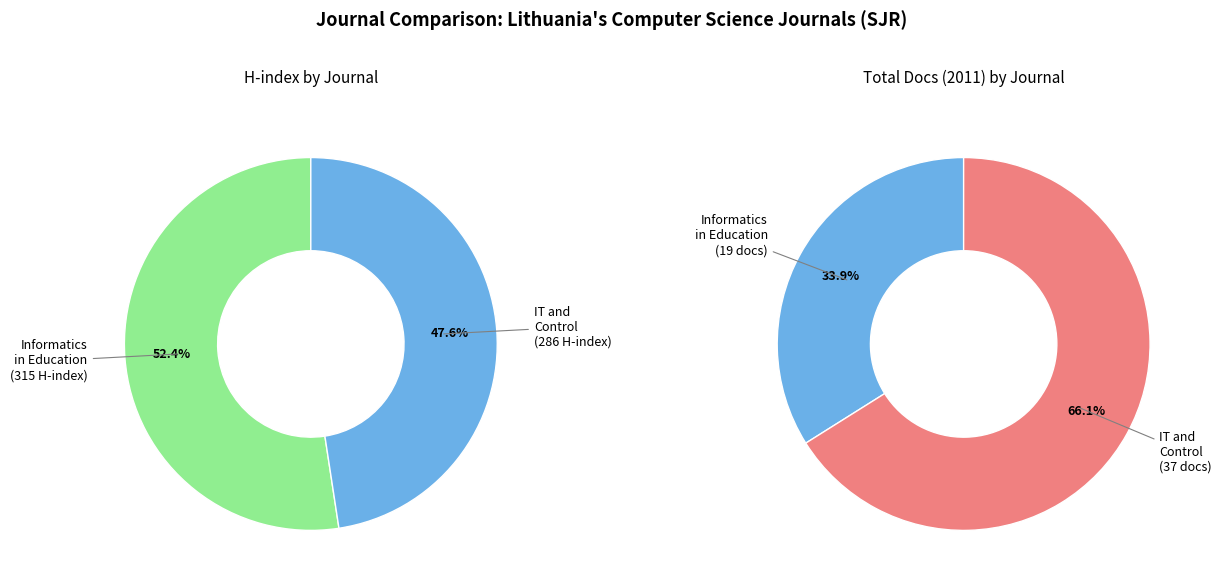

Approximately how many times larger is the value at Informatics in Education compared to Information Technology and Control?

1.1